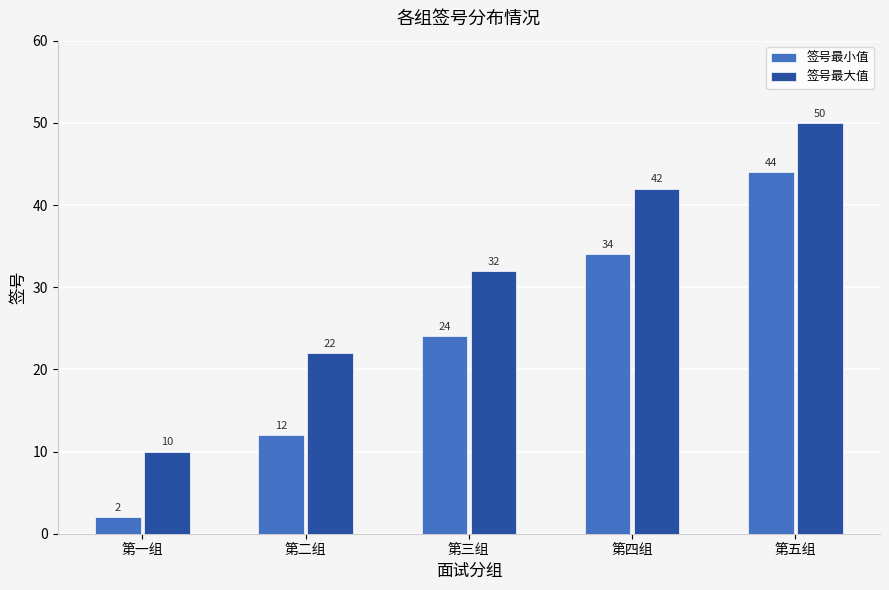

Which series changed the most between 第二组 and 第五组?

签号最小值